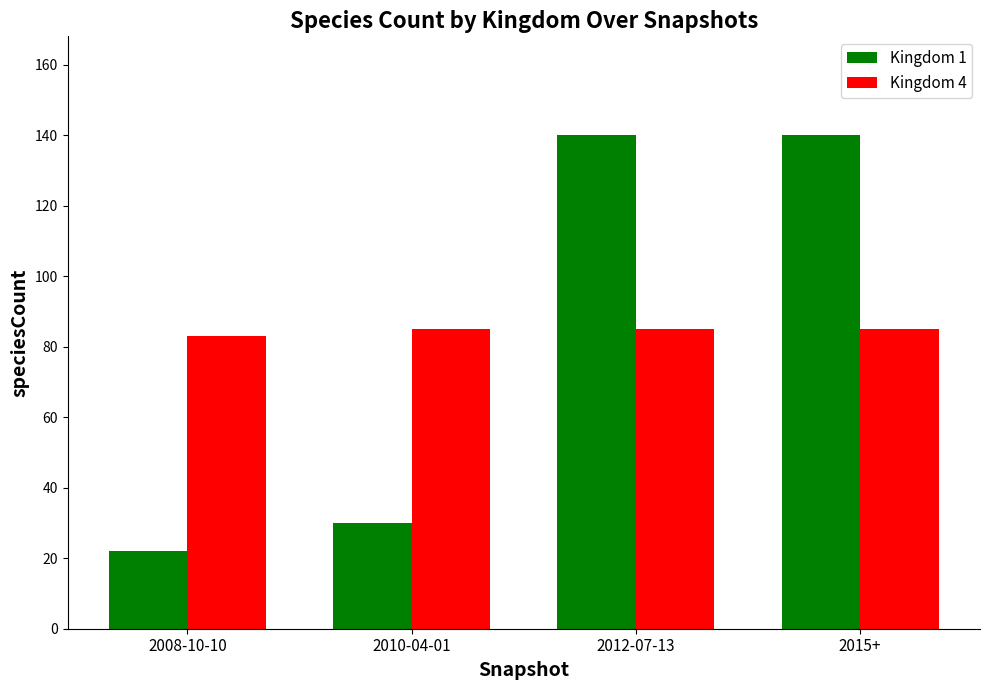

What is the difference between the second highest and second lowest values in the Kingdom 1 series?

110